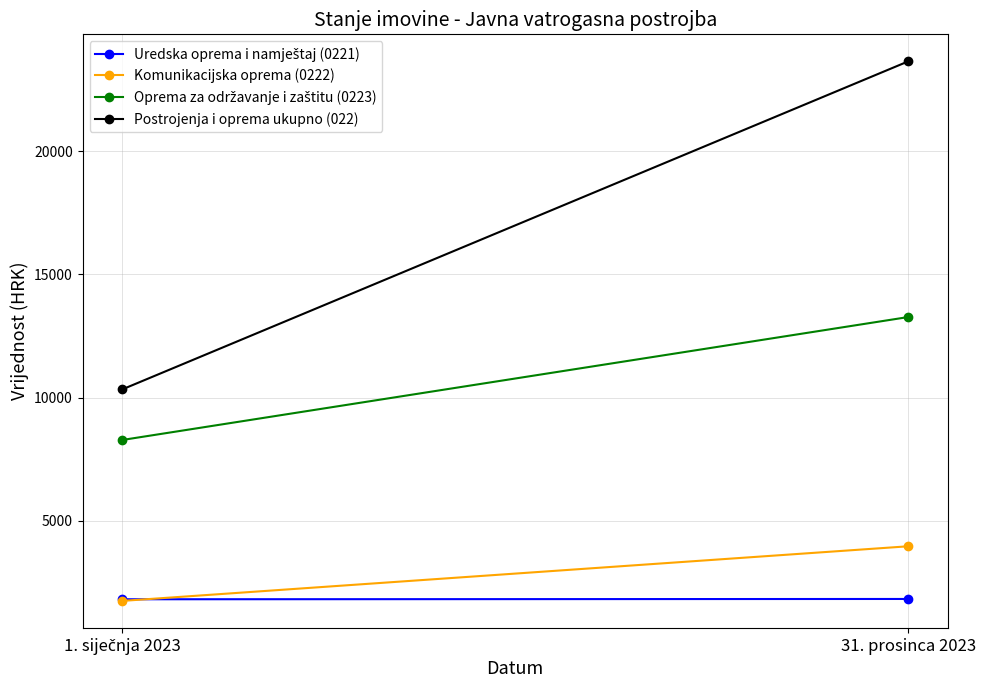

What is the highest value of the Postrojenja i oprema ukupno (022) series?

23649.2